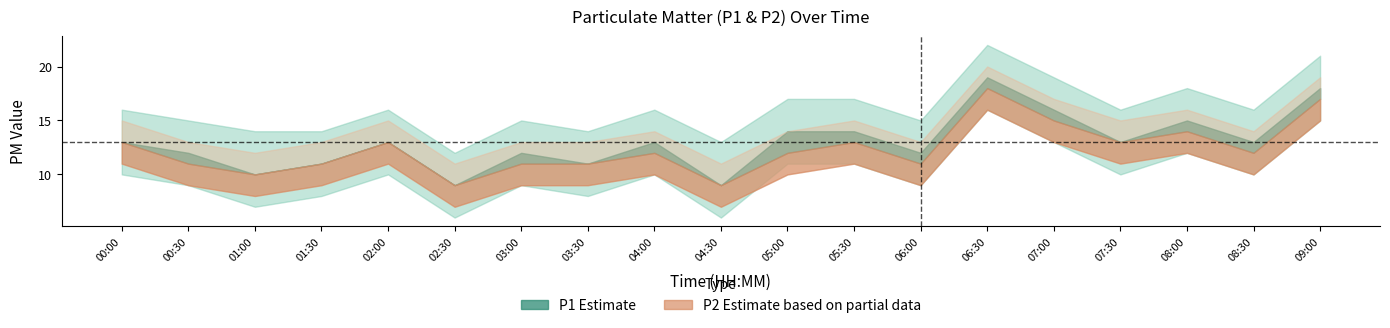

What is the sum of the P1 values at 06:30 and 07:30?

32